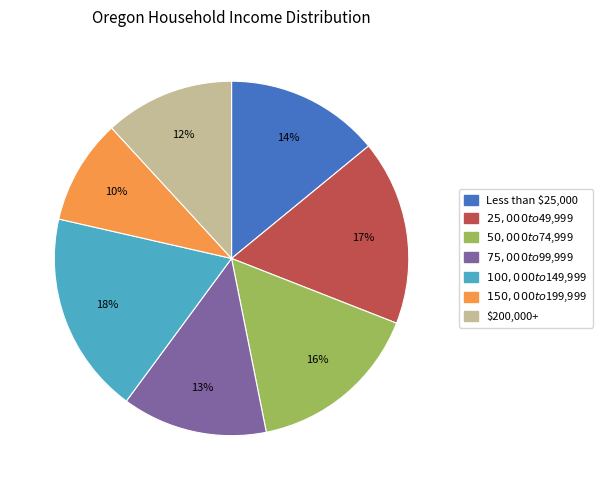

The Less than $25,000 slice represents 14% of the pie. True or false?

True